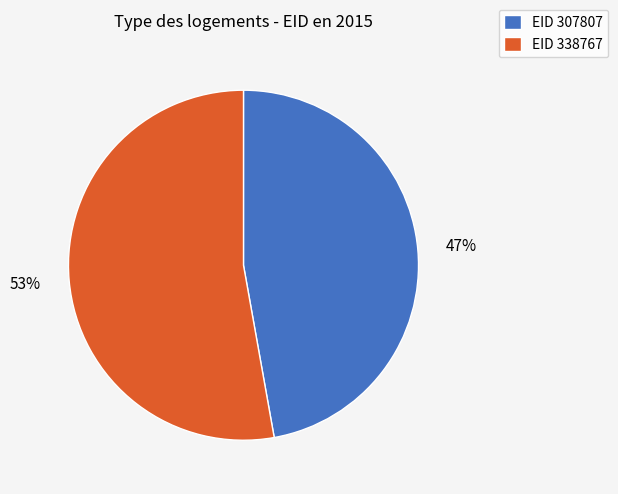

To the nearest percent, what is the combined percentage of EID 338767 and EID 307807?

100%